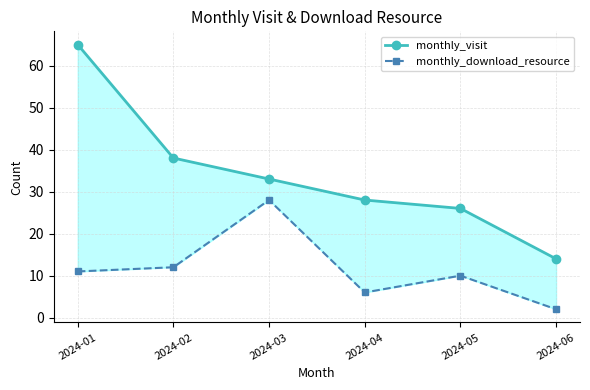

True or false: monthly_download_resource and monthly_visit cross at least once.

False